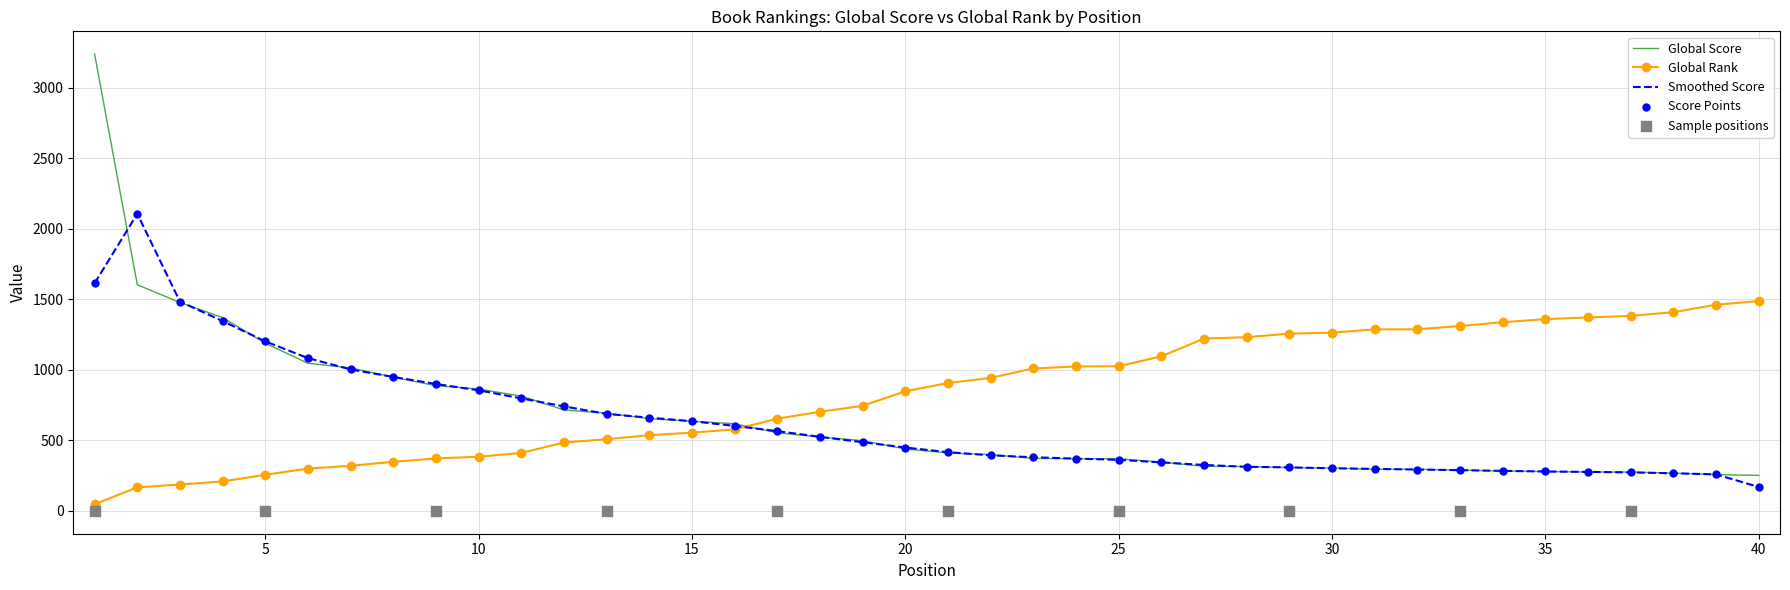

Which series has the widest spread of Y values?

Global Score